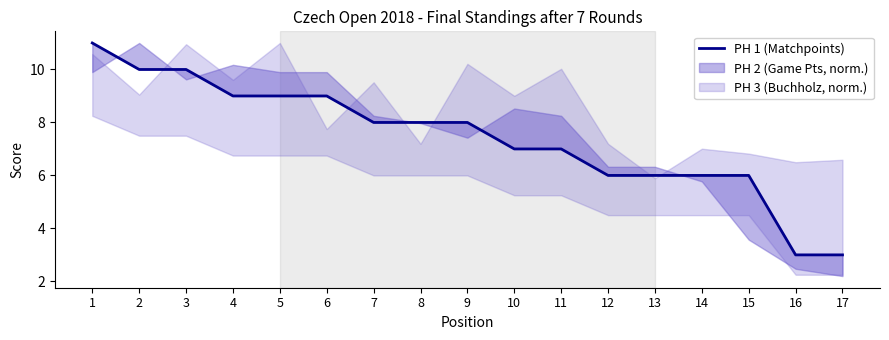

Reading right to left, transcribe all the data shown in this chart.

3	3	6	6	6	6	7	7	8	8	8	9	9	9	10	10	11